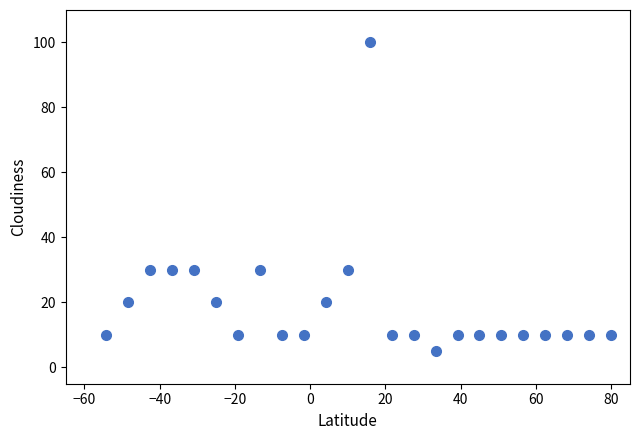

What is the range of Y values (max minus min)?

95